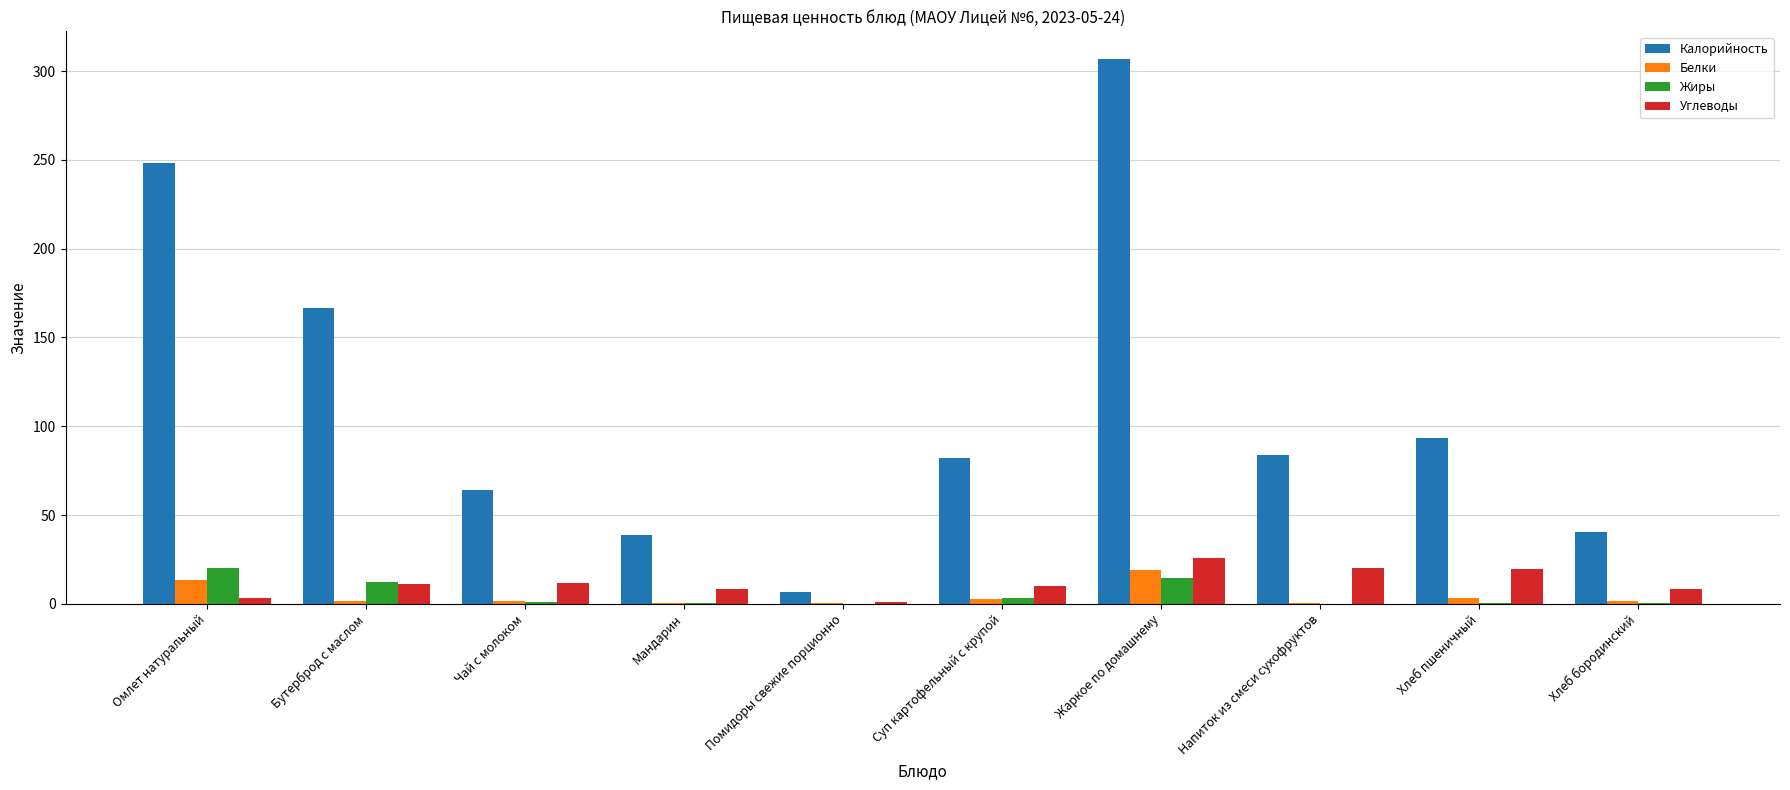

At which label does Углеводы first exceed 11?

Бутерброд с маслом